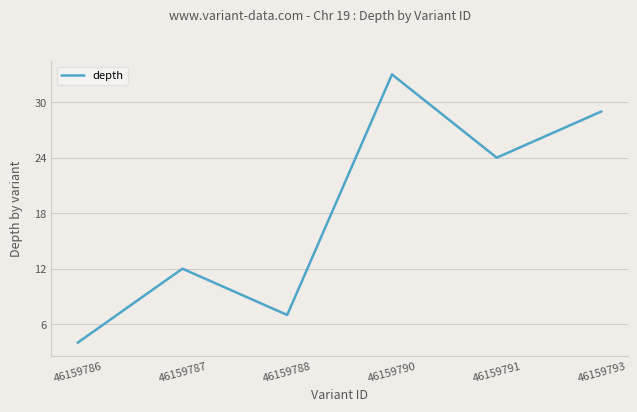

List the labels in order of value, largest first.

46159790, 46159793, 46159791, 46159787, 46159788, 46159786